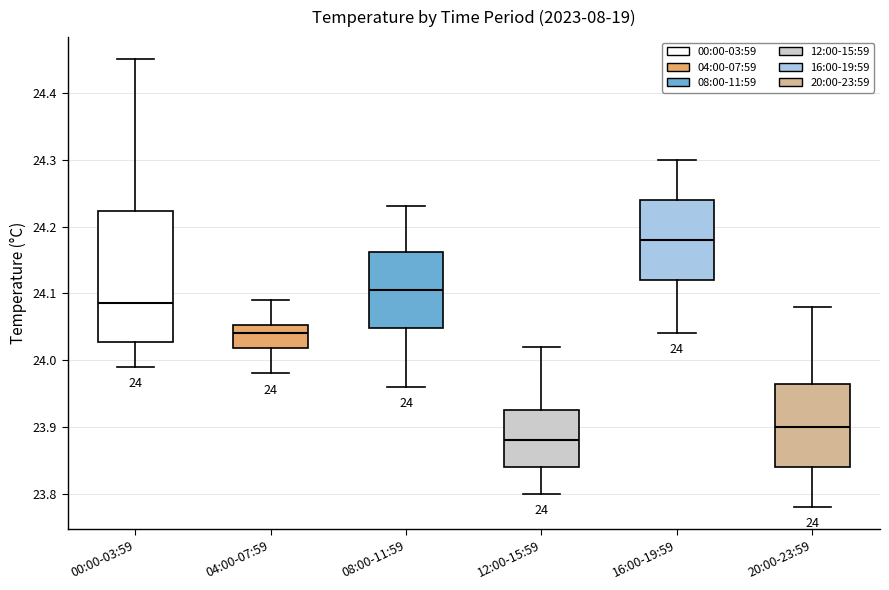

Which box's median line is the lowest?

12:00-15:59